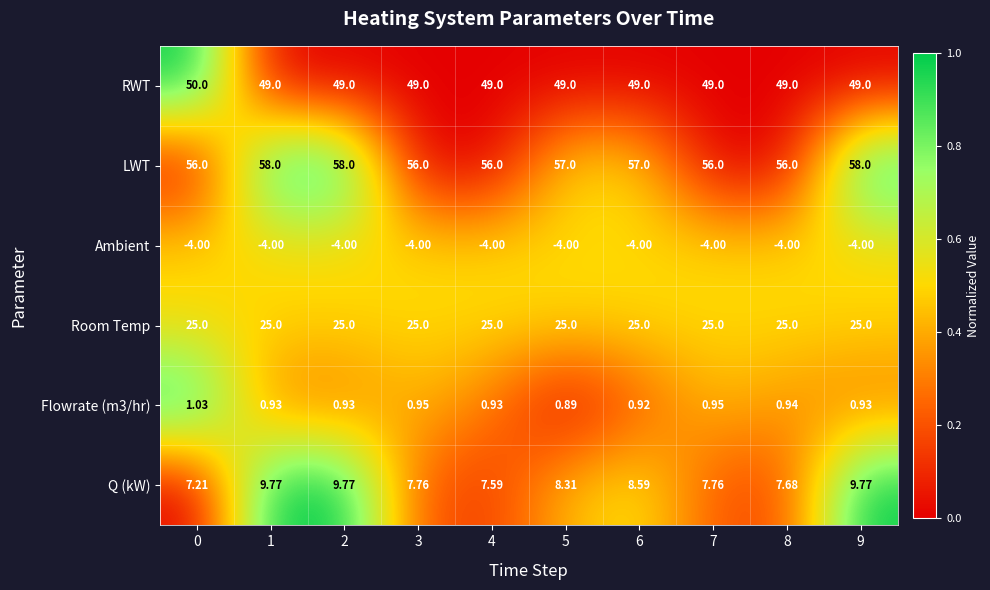

Which series has the widest spread of values?

Q (kW)